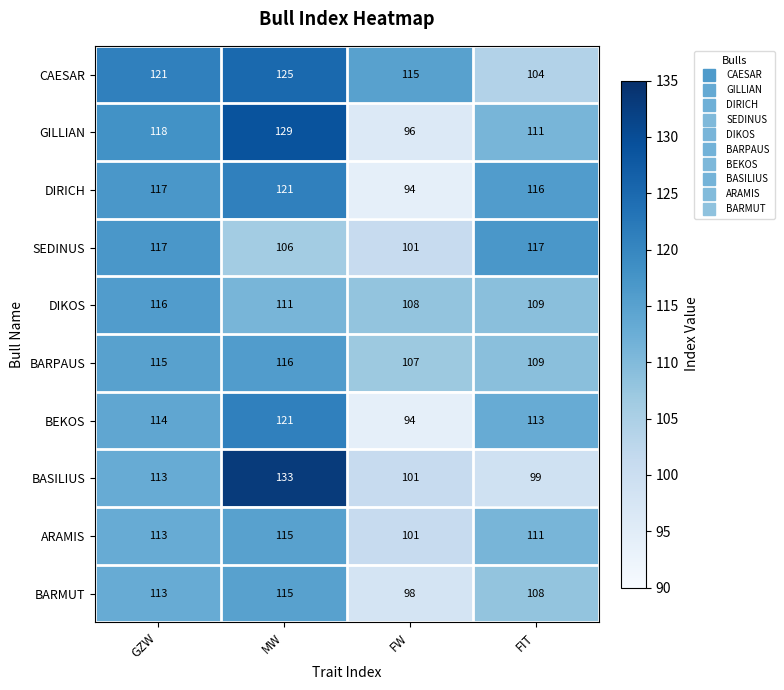

Count the SEDINUS values in the range 106 to 117.

3